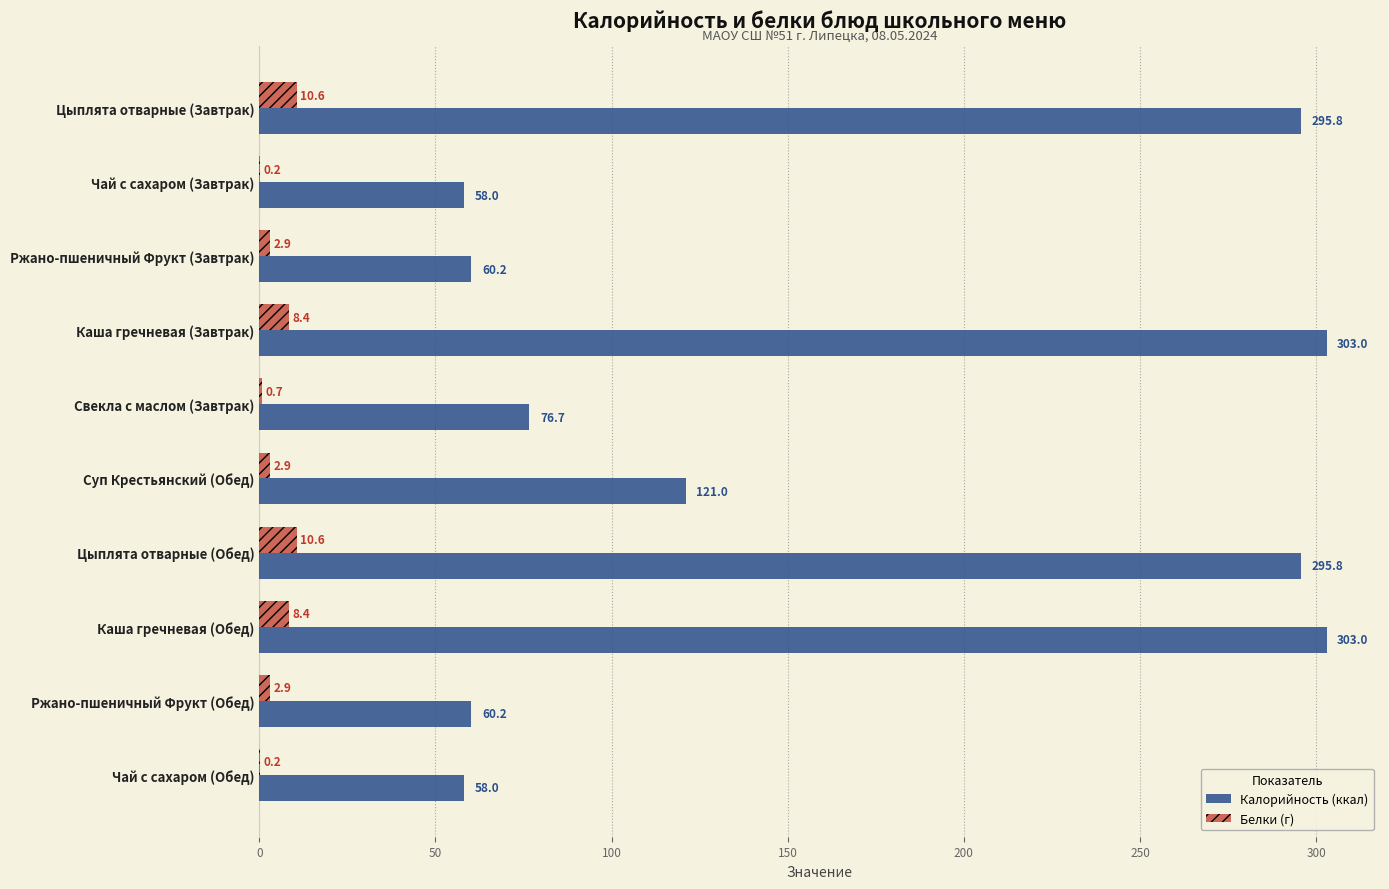

True or false: Калорийность (ккал) has a value of 23.9 at Чай с сахаром (Обед).

False